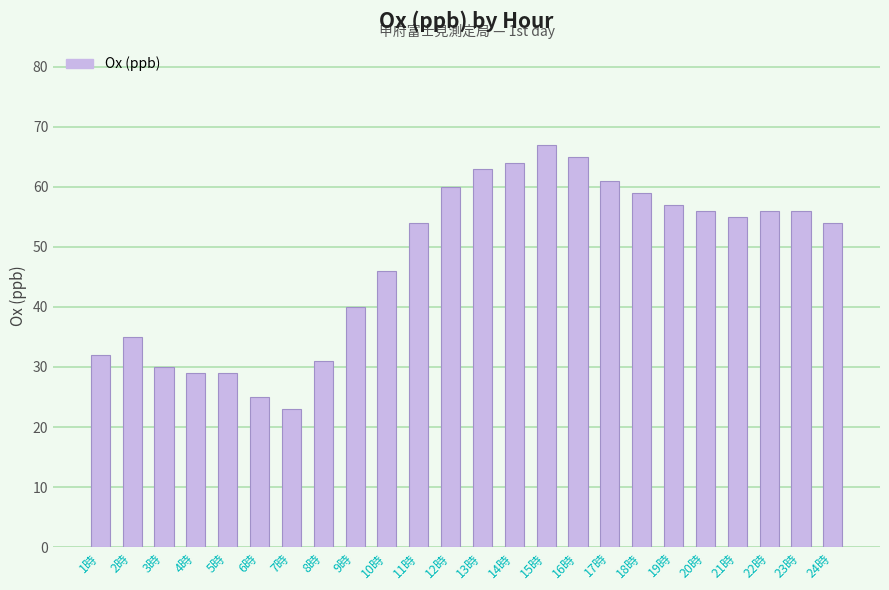

What is the value of the 16th bar from the left?

65